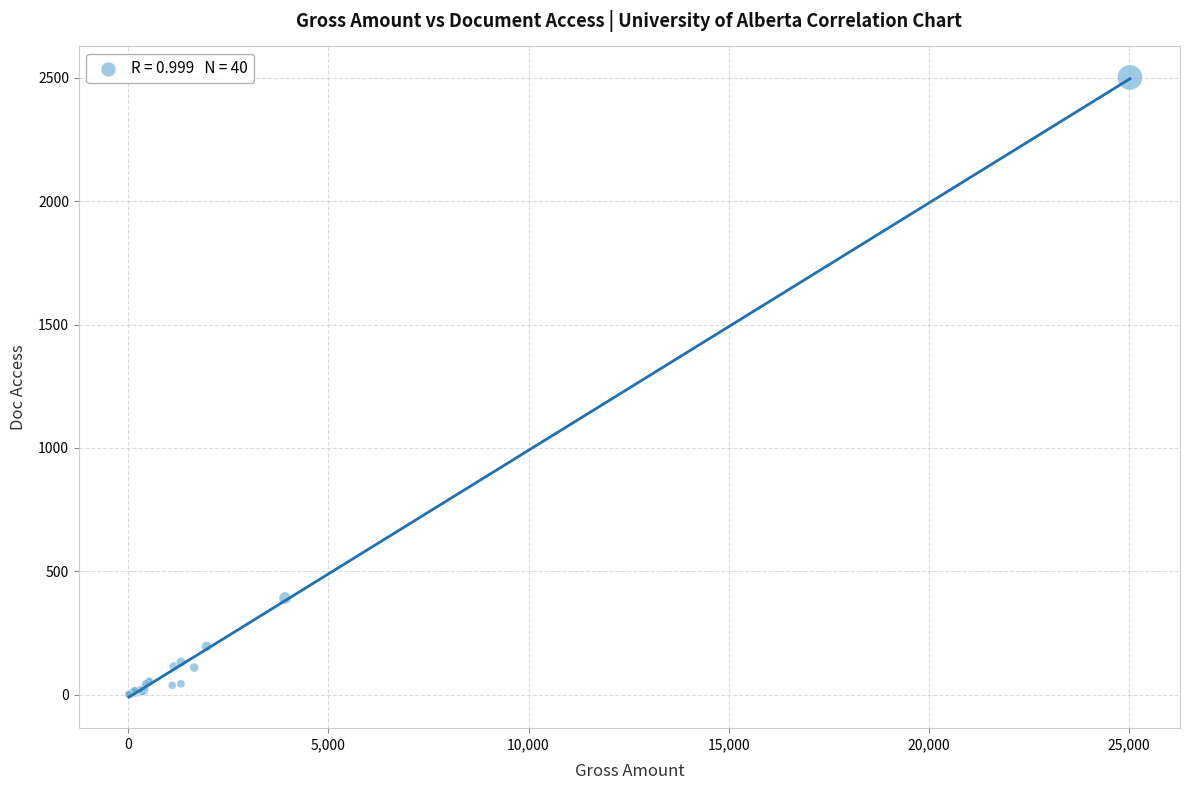

What Y value in the scatter plot is closest to 1252?

392